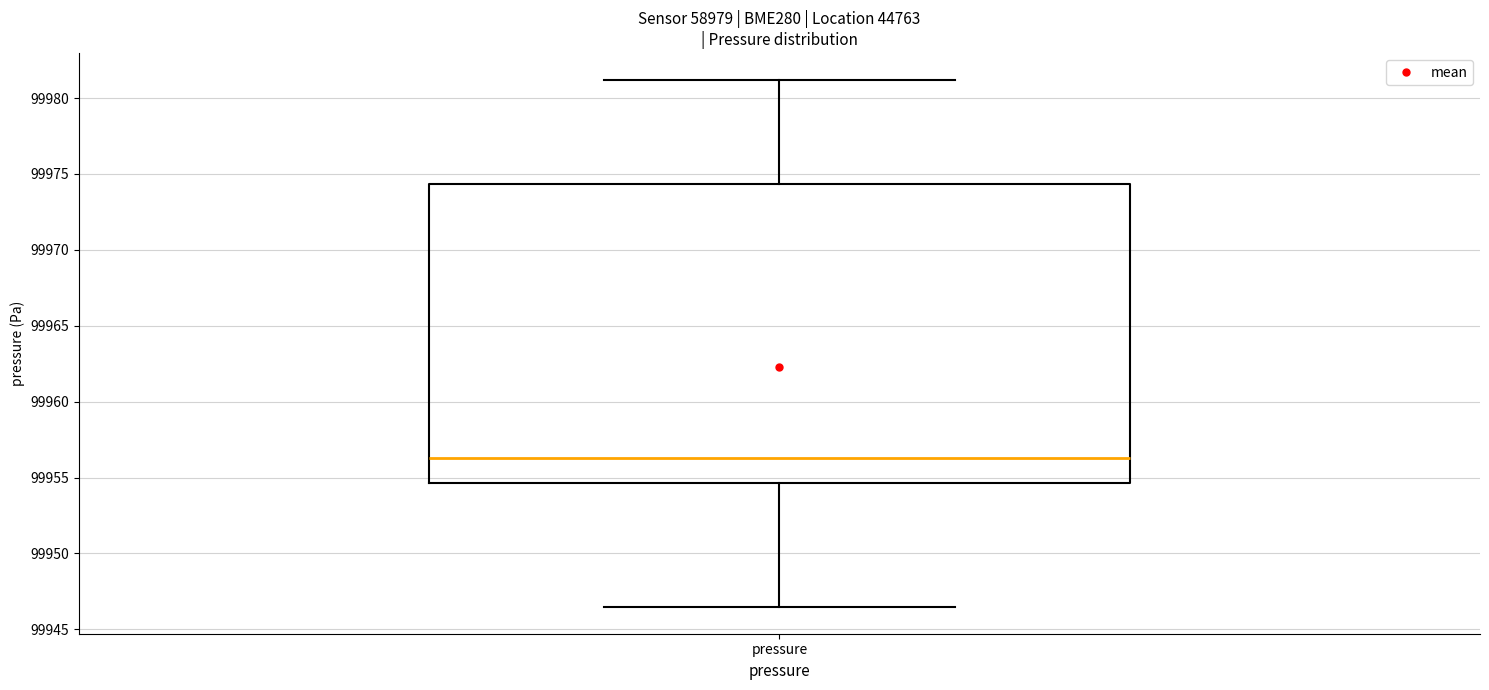

Where is the upper edge of the box for pressure on the y-axis? The values are not printed on the chart, so give them approximately, as read against the axis.

99974.5